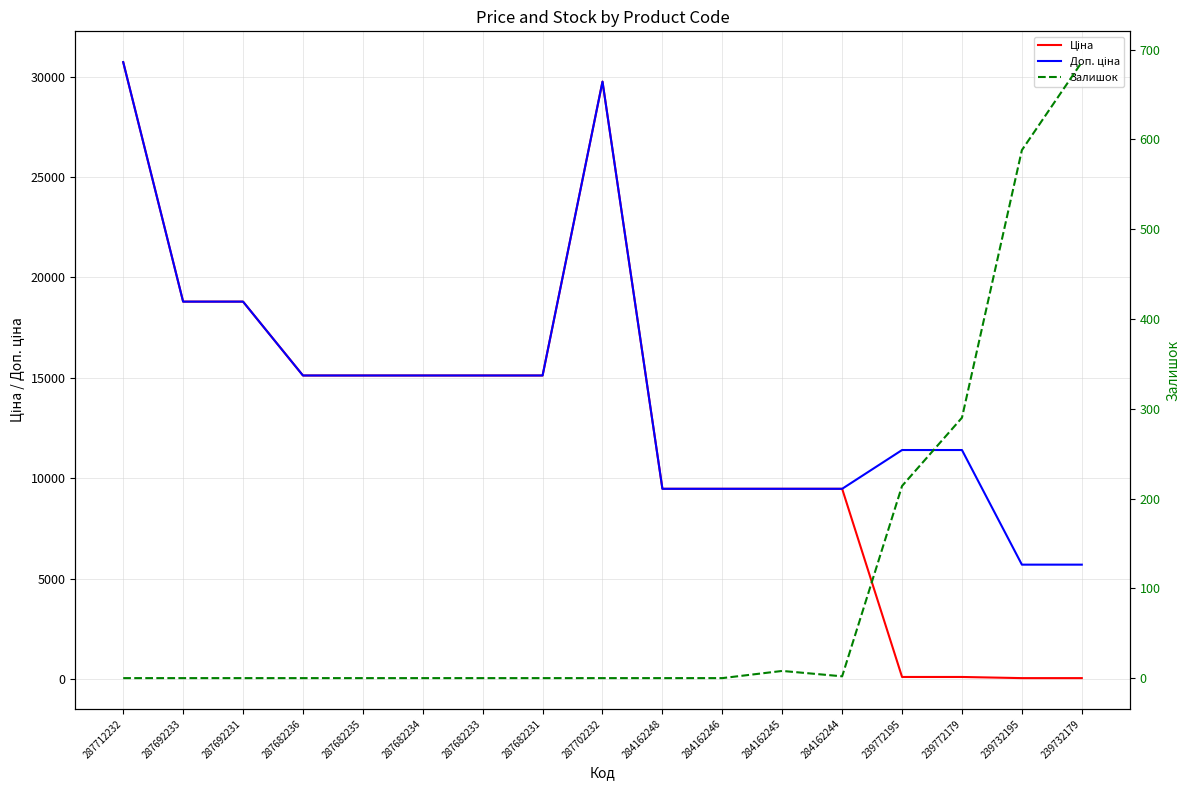

Reading left to right, what are all the values shown in this chart?

Ціна: 30717.1	18796.8	18796.8	15120.0	15120.0	15120.0	15120.0	15120.0	29747.2	9480.1	9480.1	9480.1	9480.1	114.1	114.1	57.0	57.0
Доп. ціна: 30717.1	18796.8	18796.8	15120.0	15120.0	15120.0	15120.0	15120.0	29747.2	9480.1	9480.1	9480.1	9480.1	11410.0	11410.0	5705.0	5705.0
Залишок: 0.0	0.0	0.0	0.0	0.0	0.0	0.0	0.0	0.0	0.0	0.0	8.0	2.0	214.0	290.0	588.0	686.0